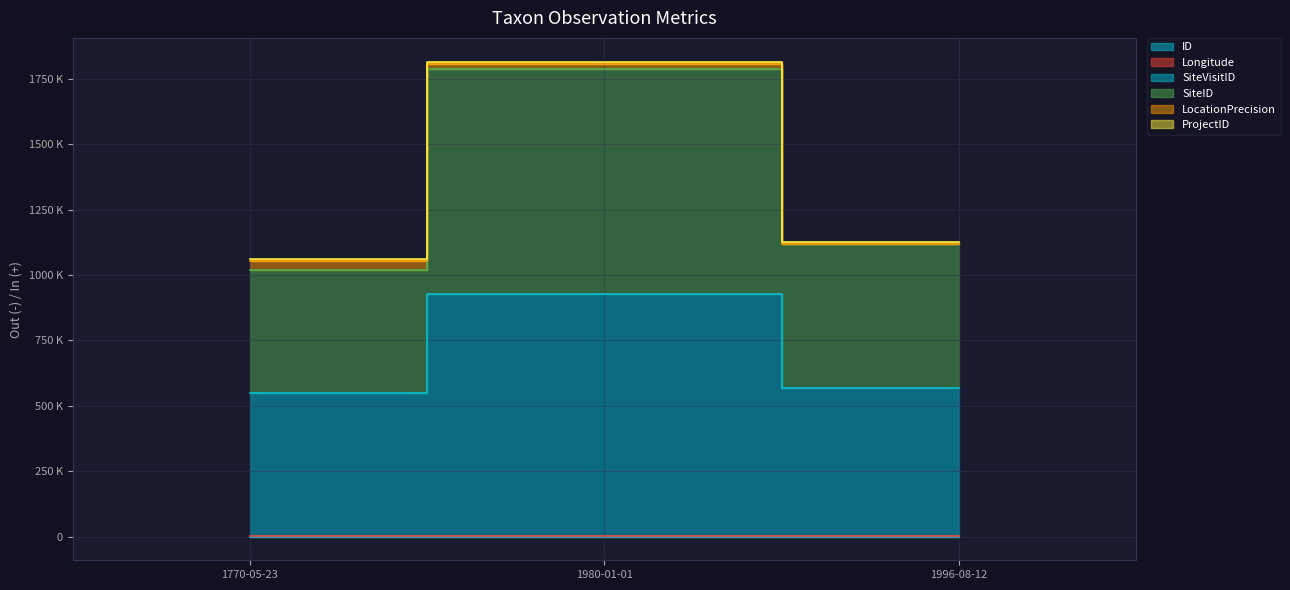

At how many categories does at least one series exceed 319307?

3